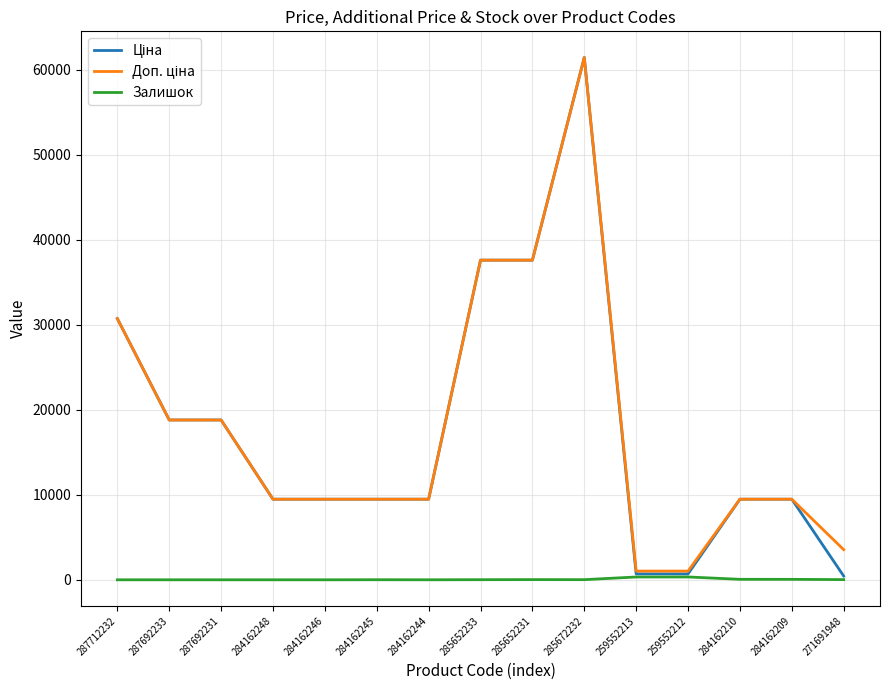

Which category has the highest value across all series?

285672232